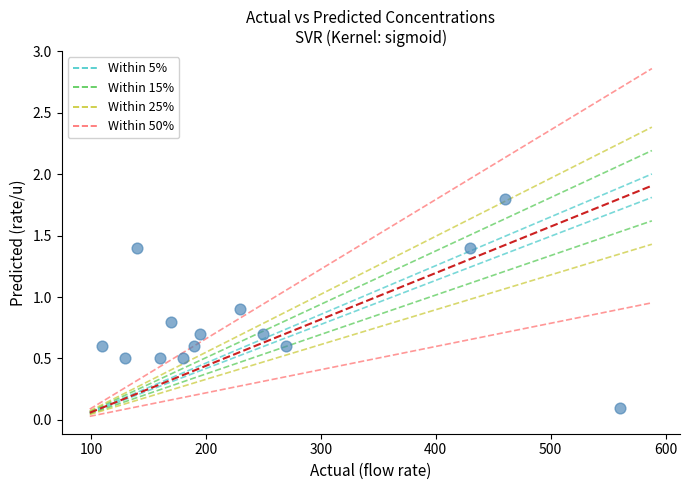

What is the range of X values (max minus min)?

450.0